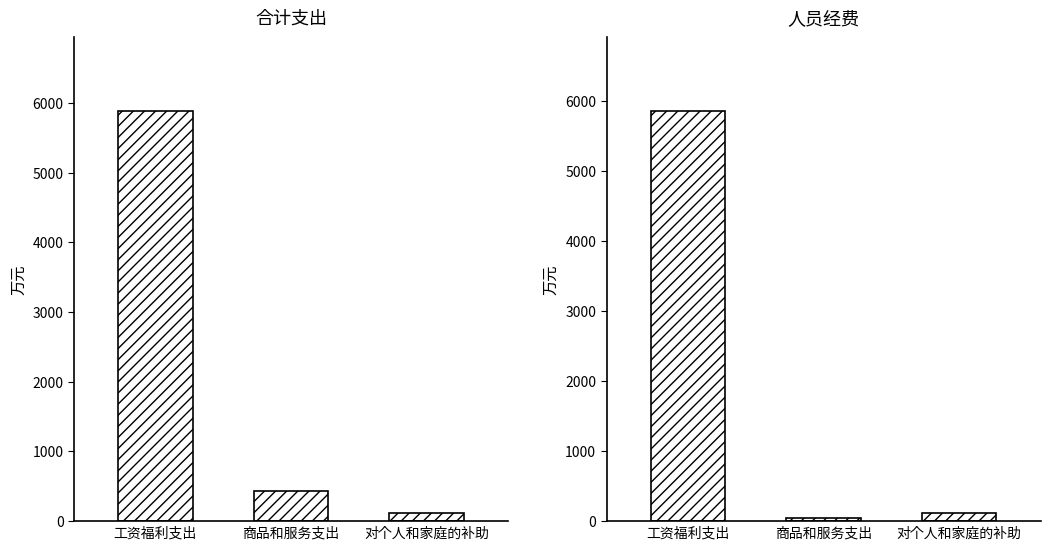

At which category is the sum across all series the highest?

工资福利支出